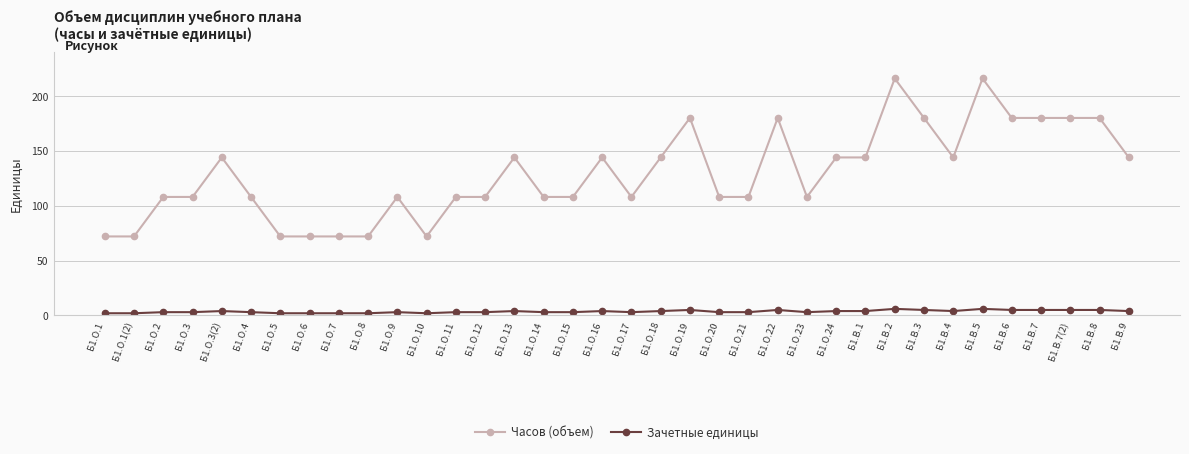

Which series has the largest total across all categories?

Часов (объем)